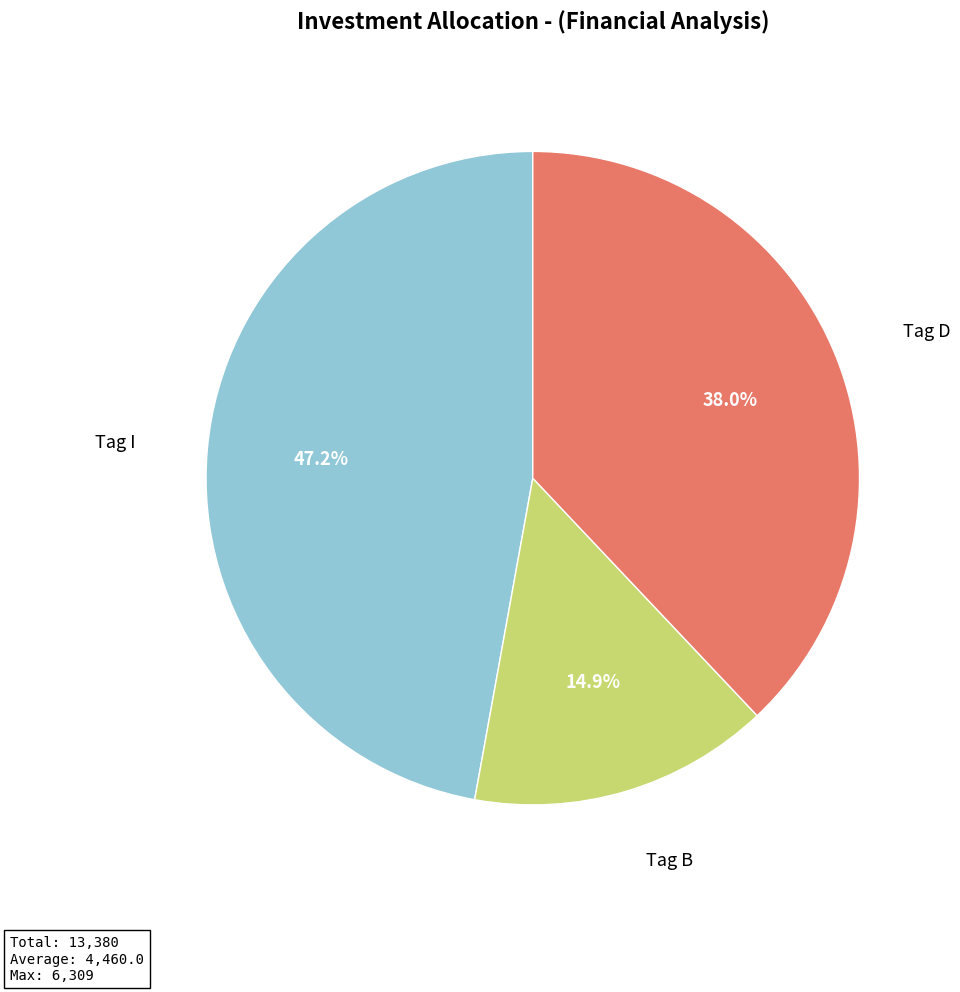

What is the total percentage of Tag I and Tag B?

62.0%